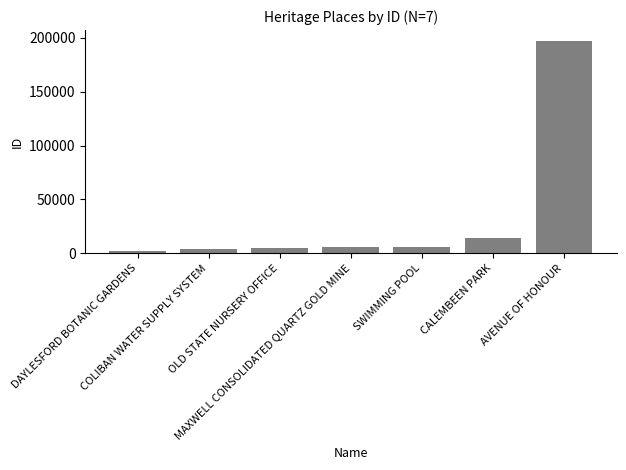

At which label is the value closest to 99552?

CALEMBEEN PARK